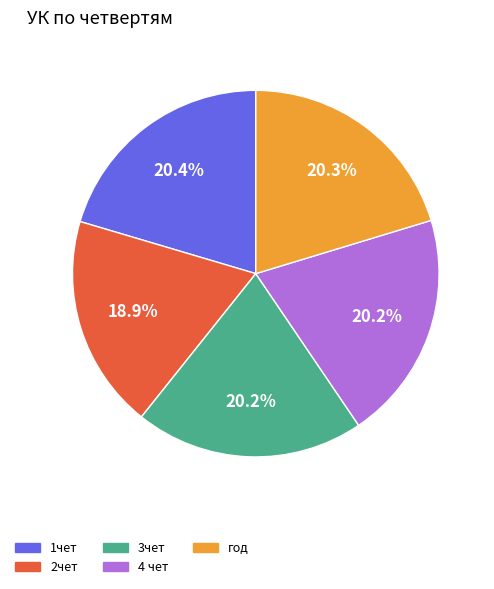

Is the sum of 4 чет and 1чет greater than half?

No